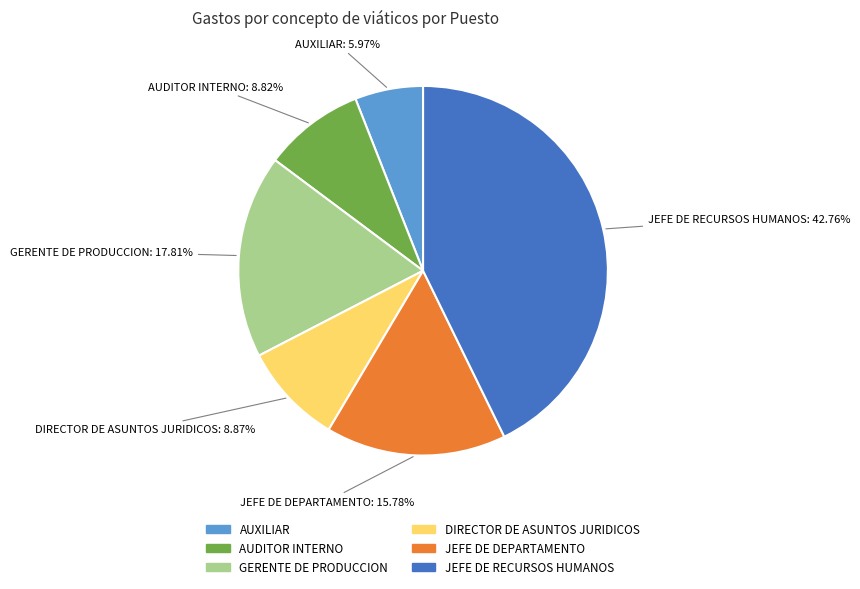

Which slice is the largest?

JEFE DE RECURSOS HUMANOS